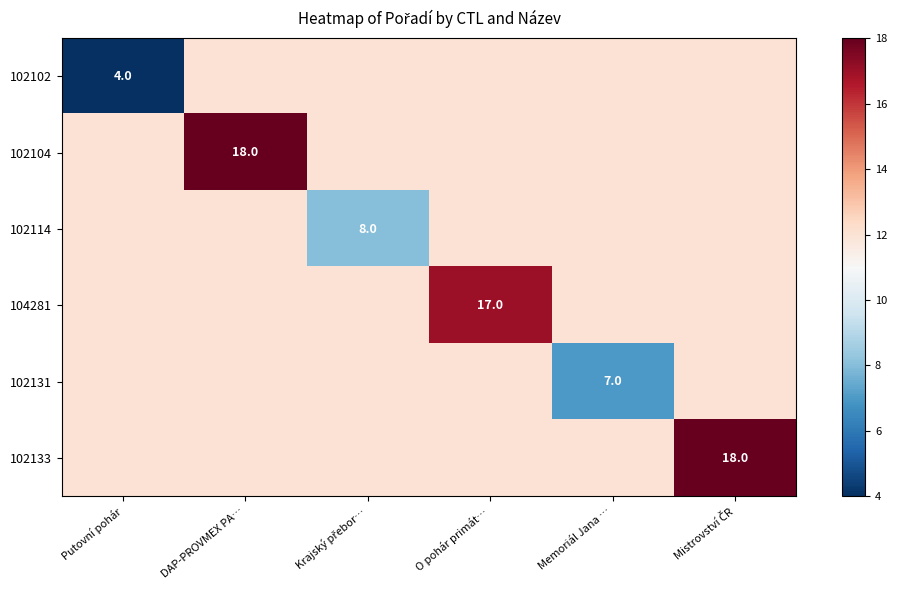

At which category is the sum across all series the highest?

DAP-PROVMEX PA…